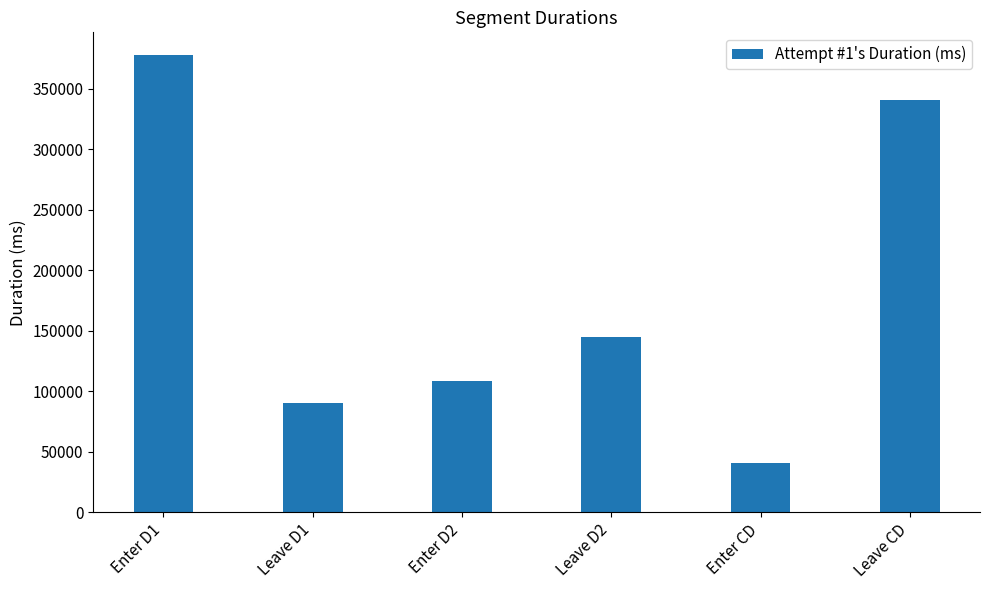

Rank the categories by value from lowest to highest.

Enter CD, Leave D1, Enter D2, Leave D2, Leave CD, Enter D1